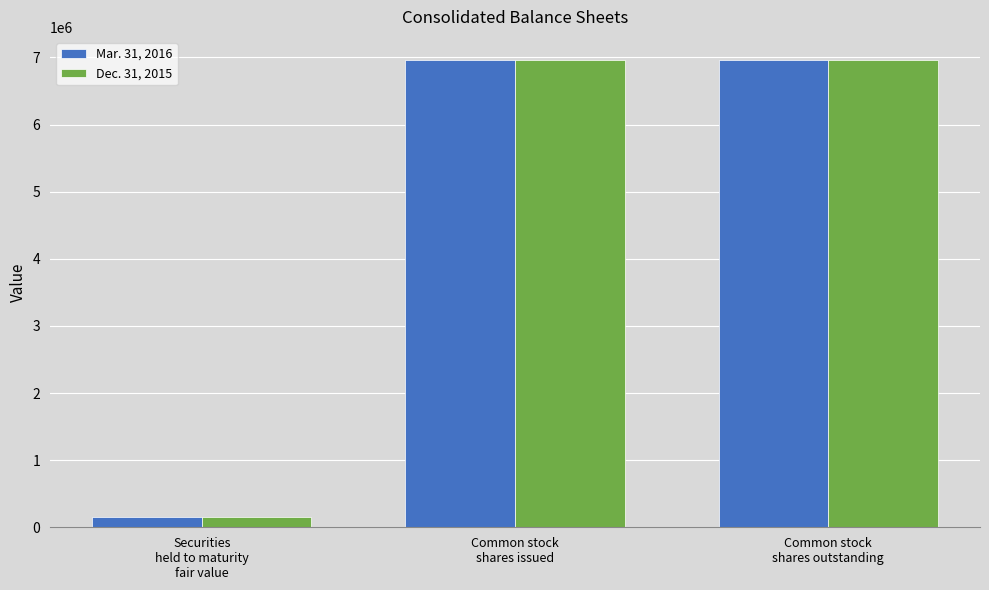

The Dec. 31, 2015 series shows 12228705 at Common stock
shares issued. True or false?

False